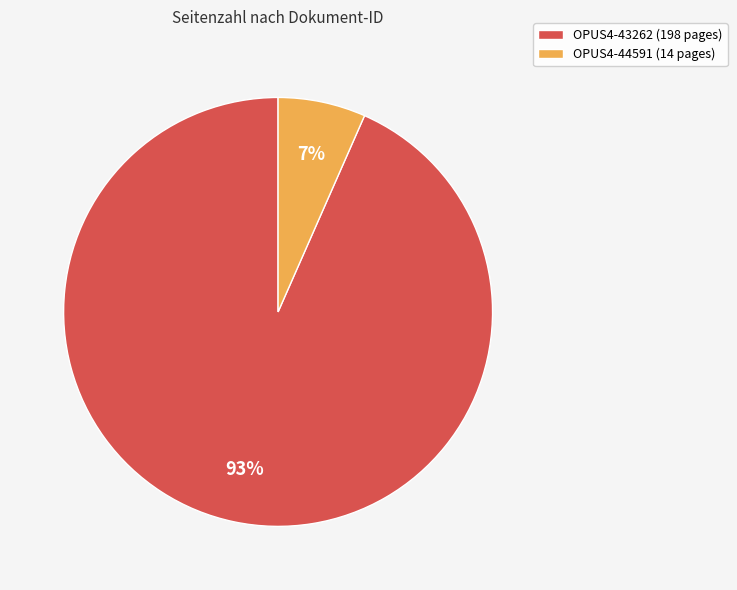

How many segments does this pie chart have?

2